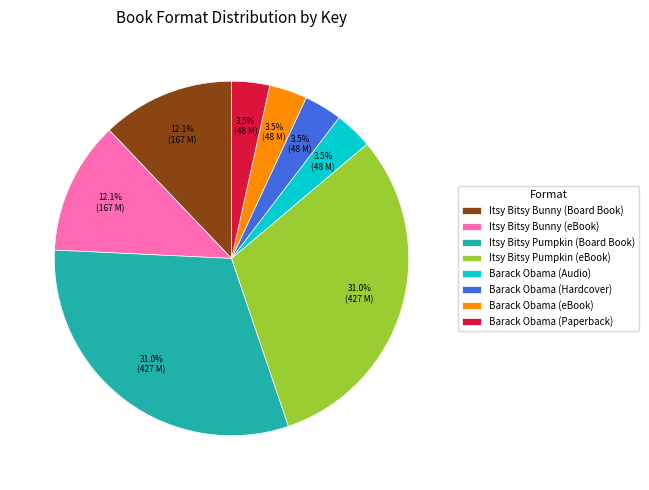

How many slices are in this pie chart?

8